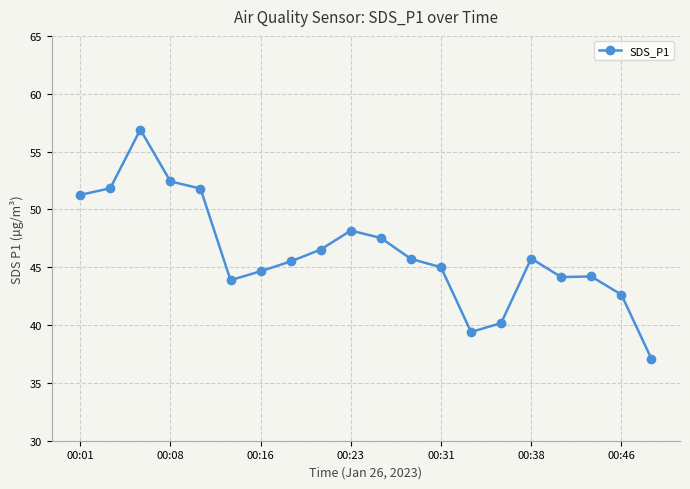

What is the maximum value shown in the chart?

56.9